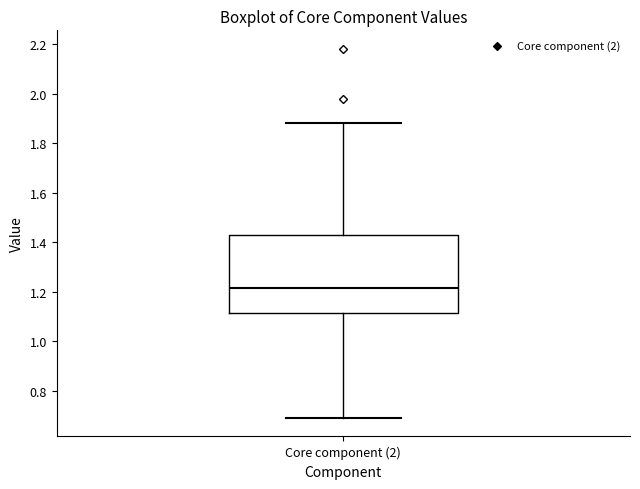

Transcribe this box plot: give where the median line is, the range the box spans, and where the two whiskers end, as read against the y-axis. The values are not printed on the chart, so give them approximately, as read against the axis.

median 1.22, box 1.12 to 1.42, whiskers 0.68 to 1.88